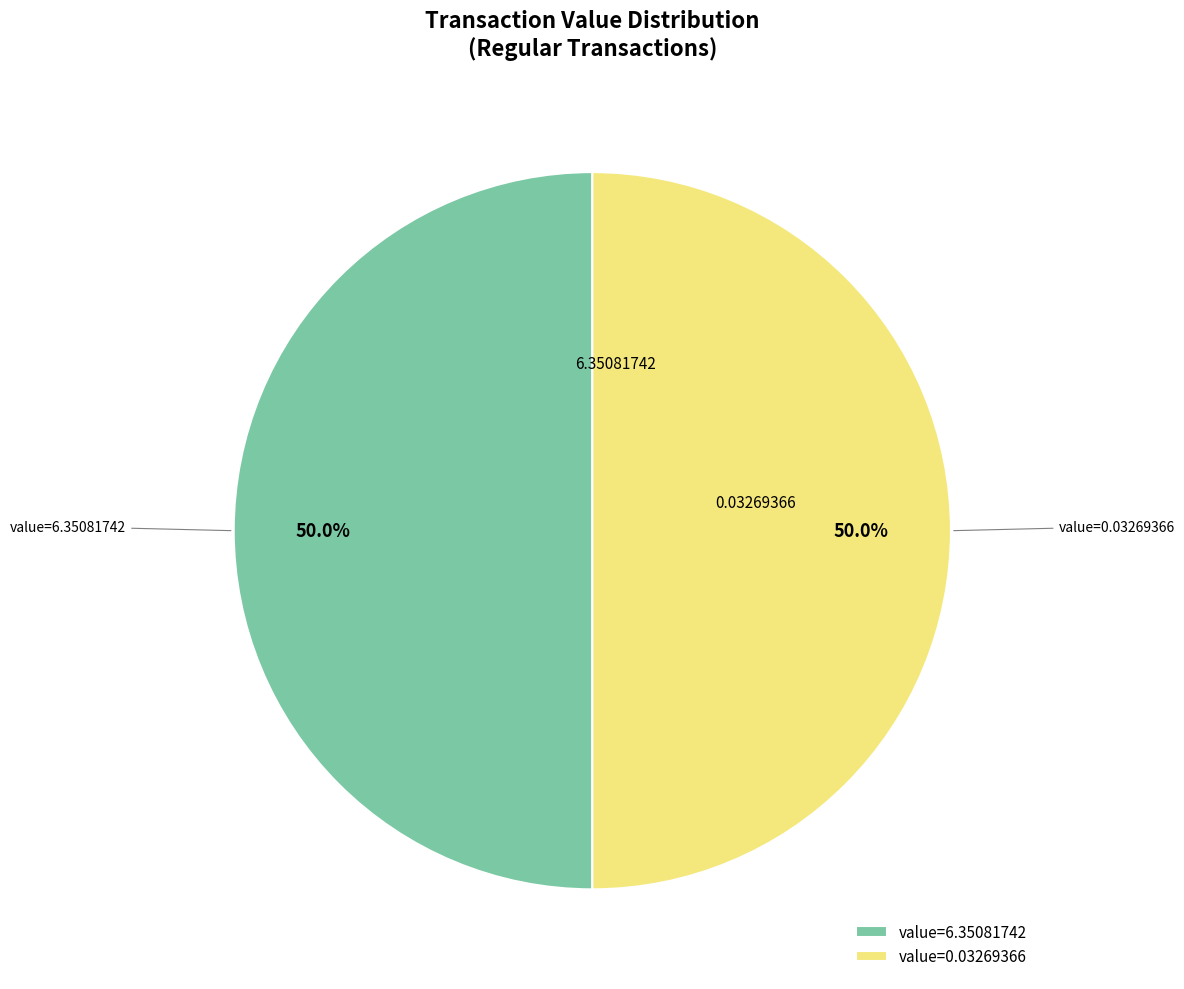

Approximately how many times larger is the value at value=6.35081742 compared to value=0.03269366?

1.0